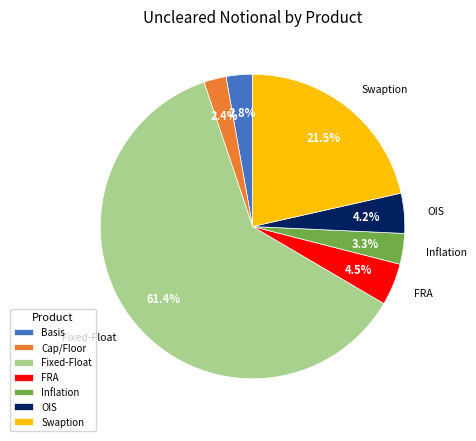

To the nearest percent, what portion does OIS represent?

4%